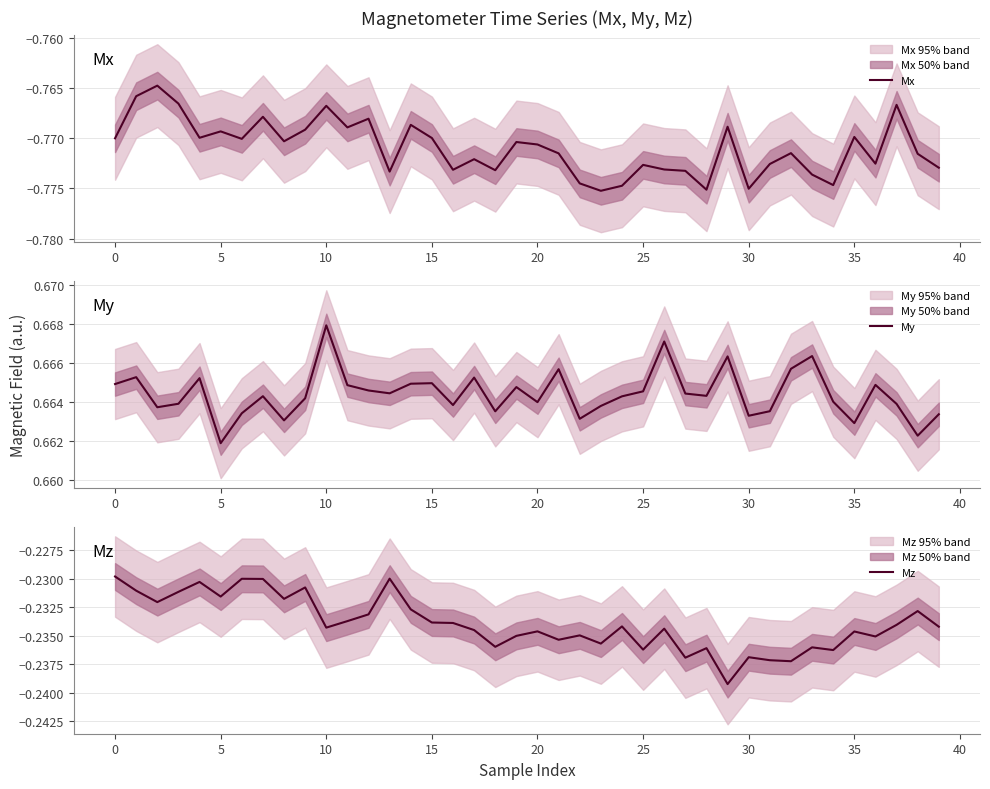

What is the sum of all Mz values?

-9.4